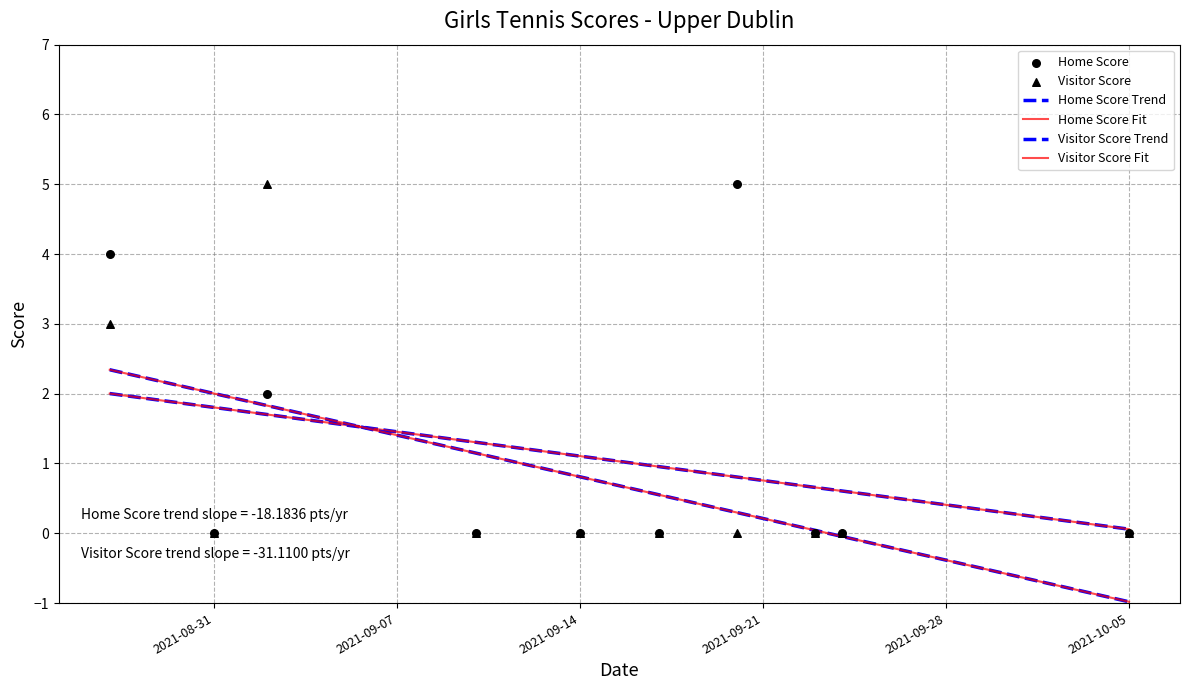

At which category is the sum across all series the highest?

2021-08-27